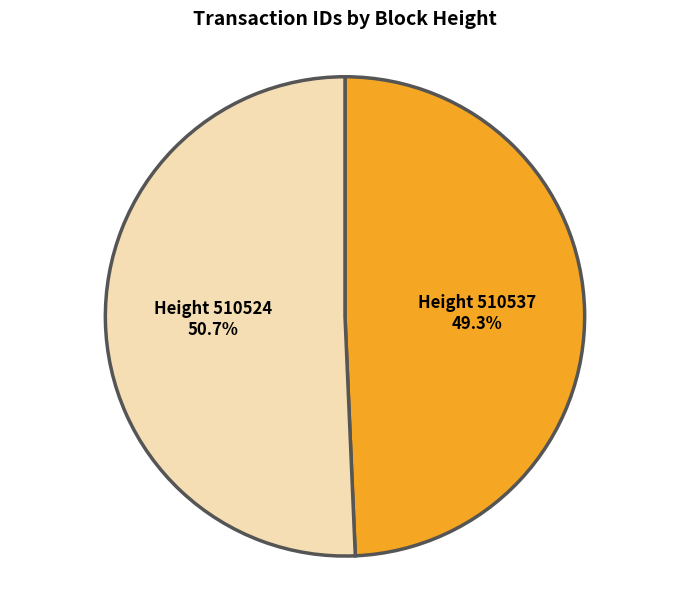

Approximately how many times larger is the value at Height 510537 compared to Height 510524?

1.0